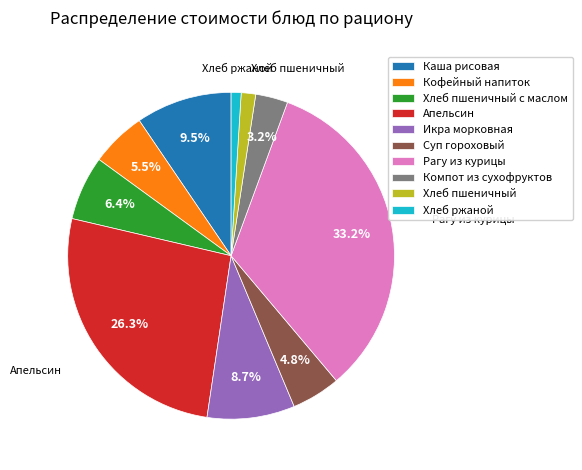

What is the largest slice in the pie chart?

Рагу из курицы